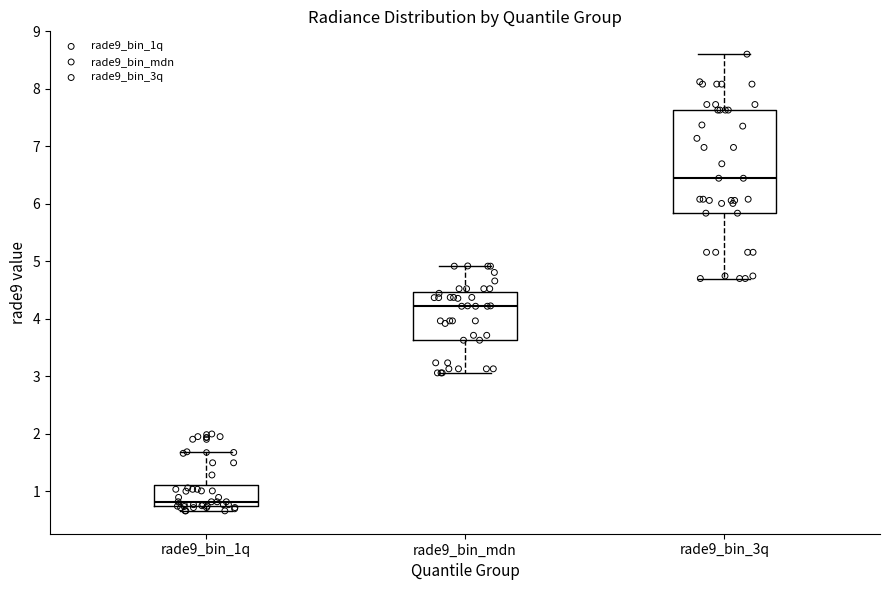

Reading left to right, transcribe this box plot: for each box, give where its median line is, the range the box spans, and where its two whiskers end, as read against the y-axis. The values are not printed on the chart, so give them approximately, as read against the axis.

rade9_bin_1q: median 0.8, box 0.7 to 1.1, whiskers 0.7 (just below the box's lower edge) to 1.7
rade9_bin_mdn: median 4.2, box 3.6 to 4.5, whiskers 3.1 to 4.9
rade9_bin_3q: median 6.4, box 5.8 to 7.6, whiskers 4.7 to 8.6